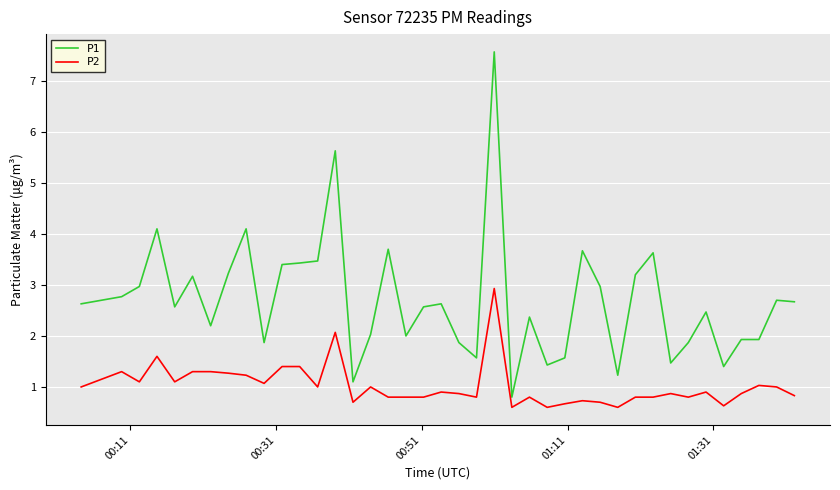

Which series has the largest range (max minus min)?

P1